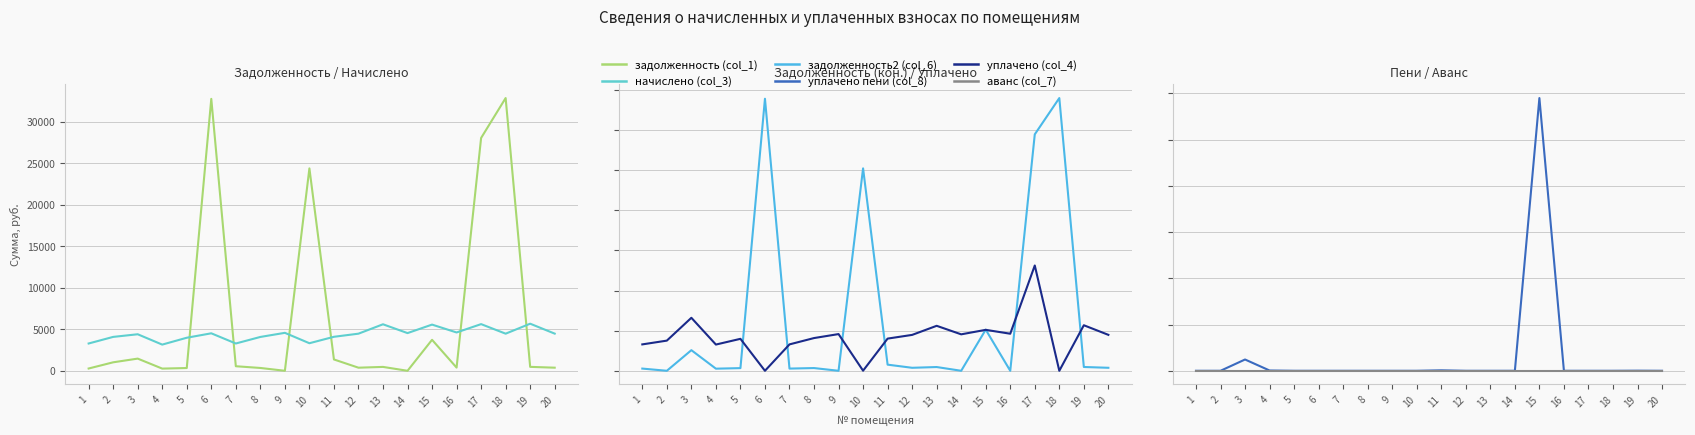

Is it true that уплачено (col_4) equals 3981.4 at 5?

True